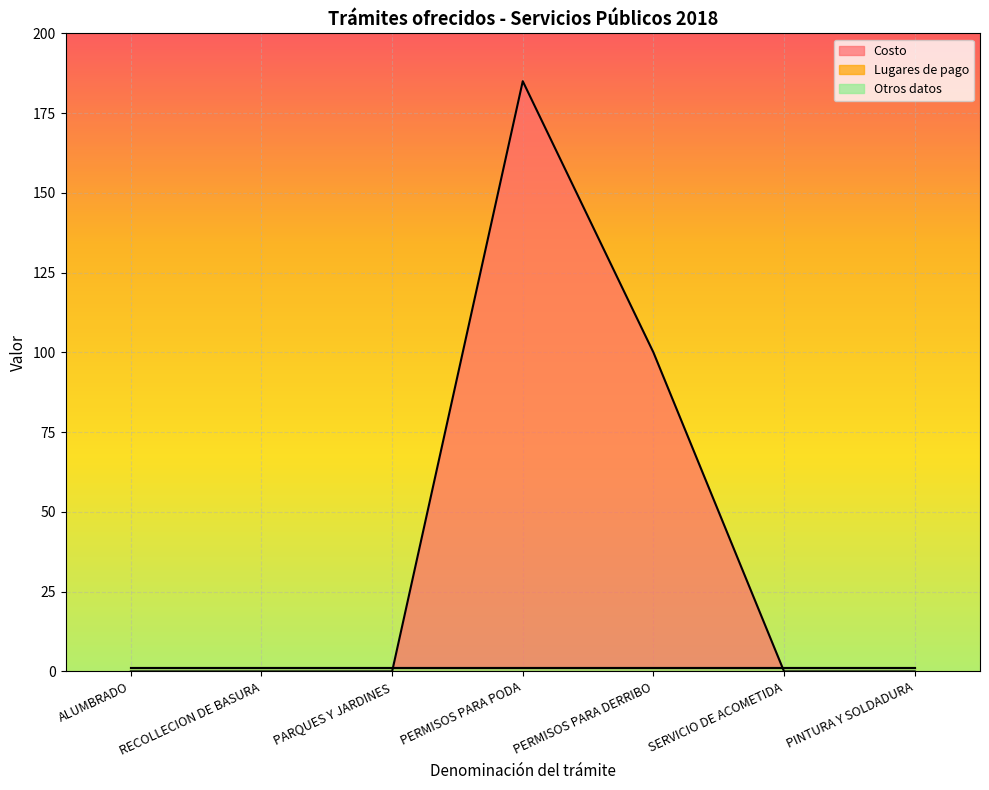

How many data points in Costo are above 0?

2